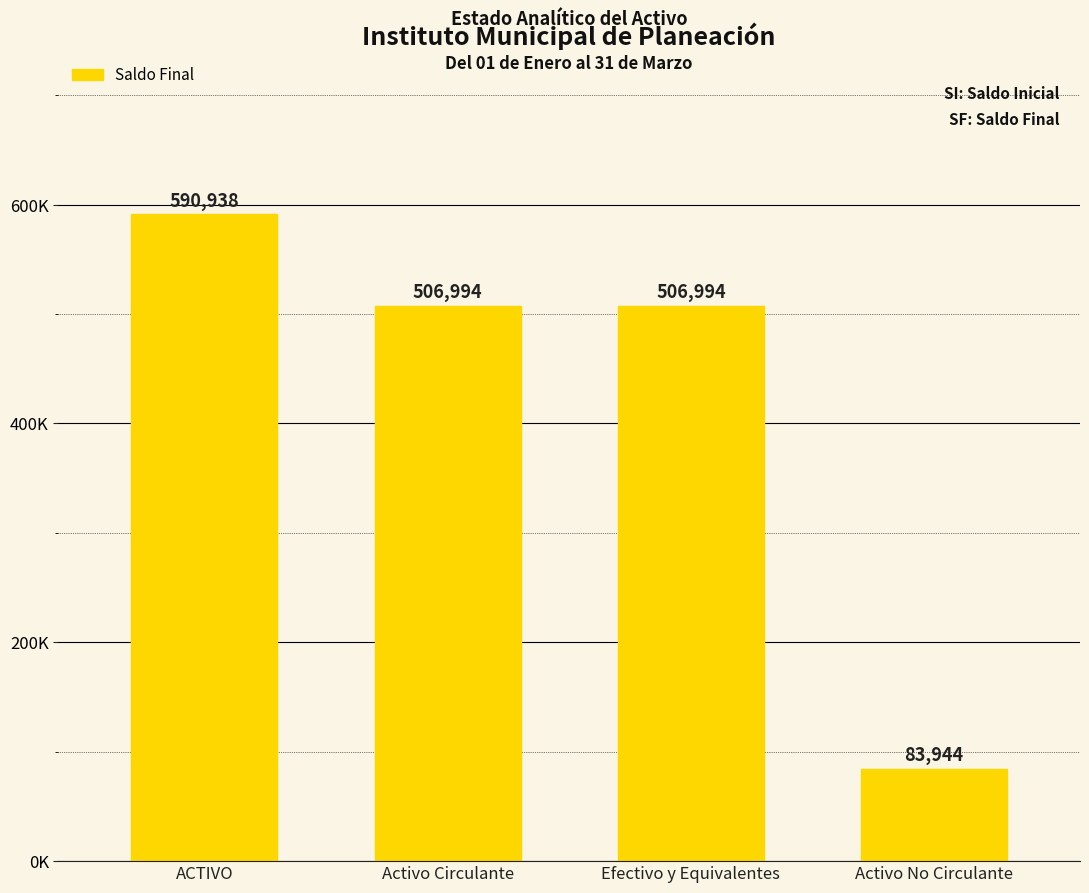

List the labels in order of value, largest first.

ACTIVO, Activo Circulante, Efectivo y Equivalentes, Activo No Circulante